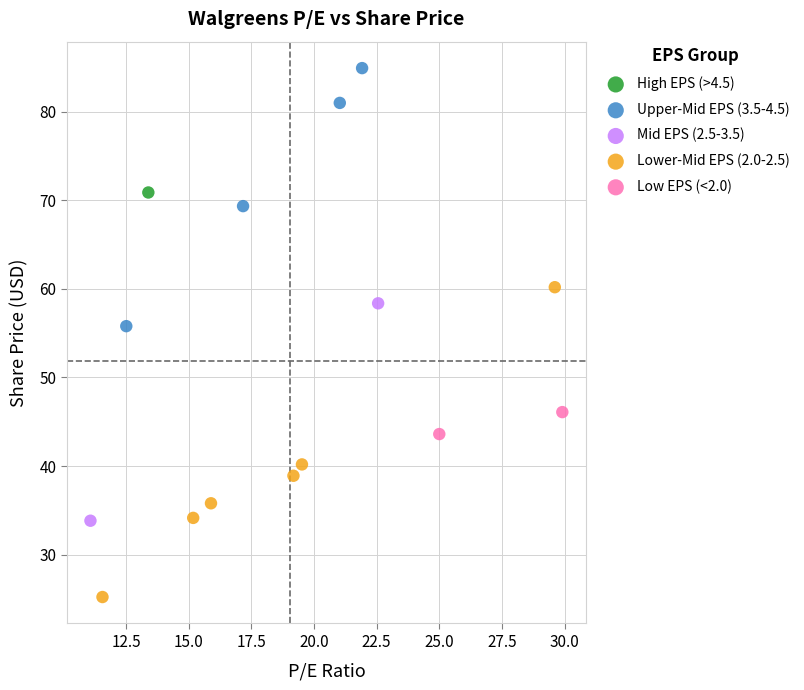

What are all the series names shown in the legend?

High EPS (>4.5), Upper-Mid EPS (3.5-4.5), Mid EPS (2.5-3.5), Lower-Mid EPS (2.0-2.5), Low EPS (<2.0)